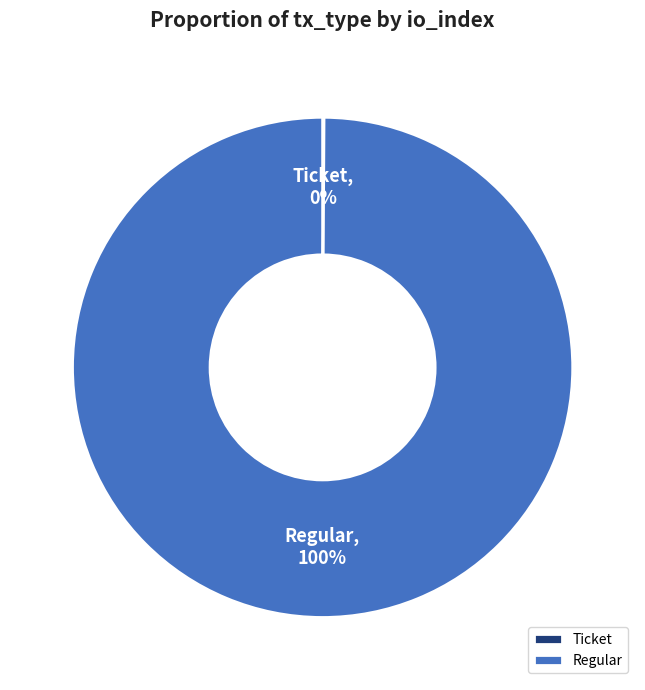

To the nearest percent, what is the difference between the largest and smallest slice percentages?

100%